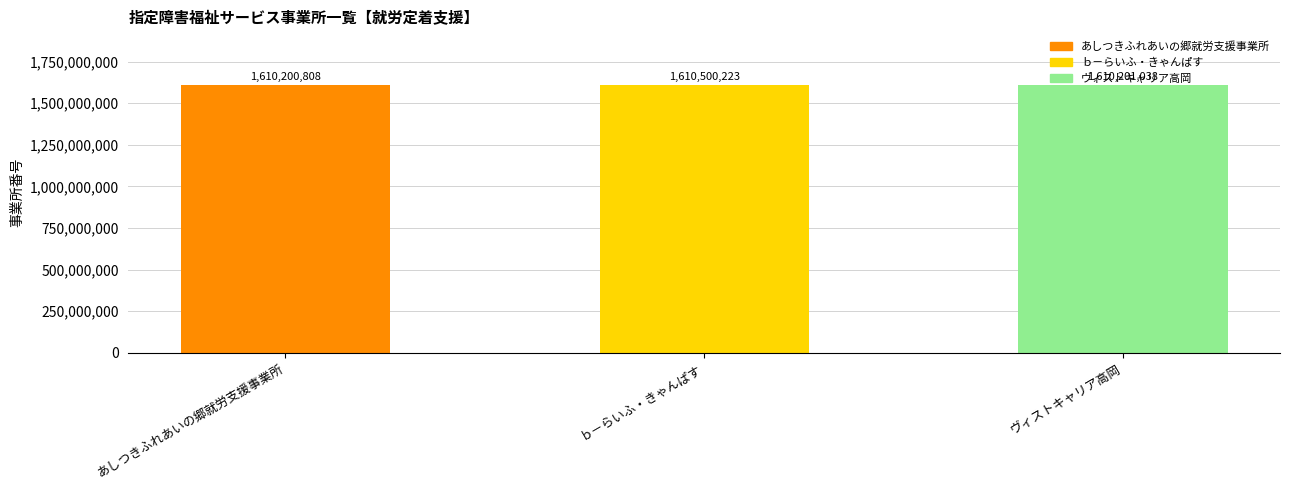

List the labels in order of value, smallest first.

あしつきふれあいの郷就労支援事業所, ヴィストキャリア高岡, ｂ－らいふ・きゃんぱす